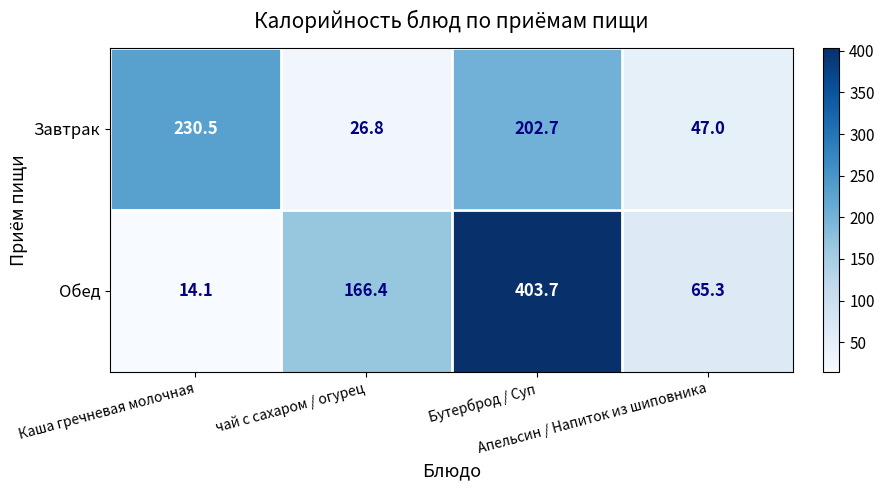

How many values in the Завтрак series exceed 202?

2